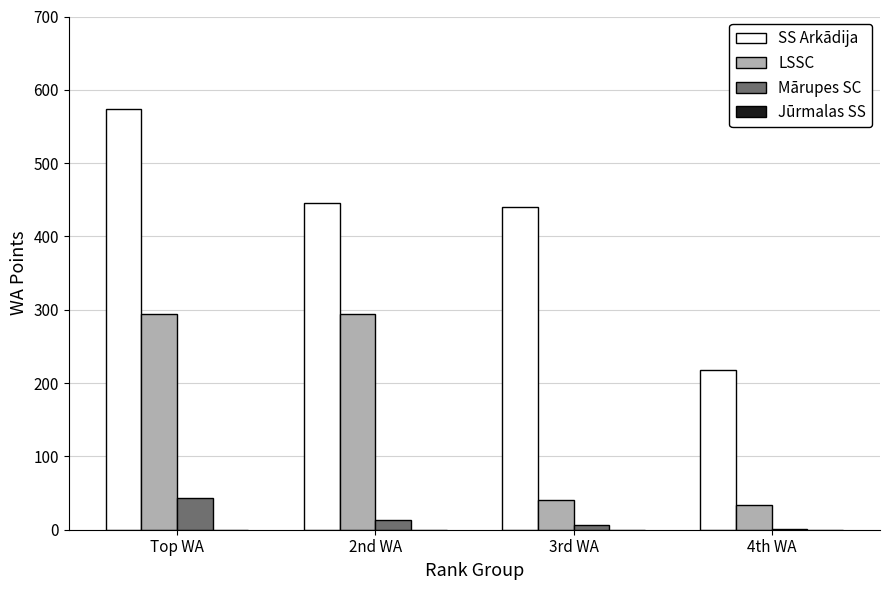

What is the sum of the LSSC values at 4th WA and 2nd WA?

328